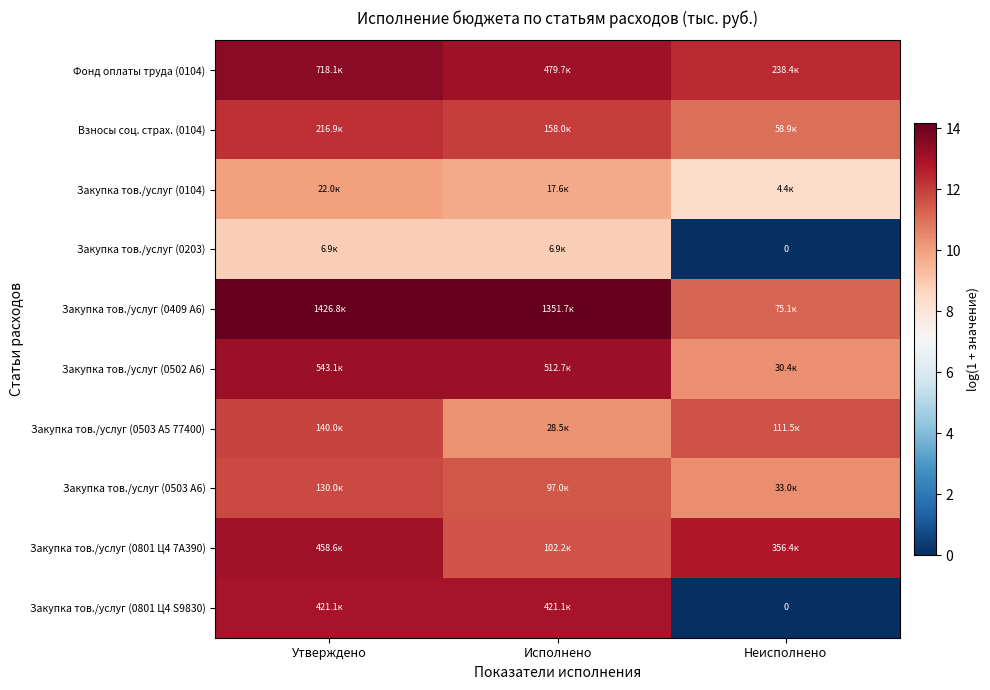

What is the difference between the maximum and second lowest values in the Закупка тов./услуг (0503 A5 77400) series?

0.2